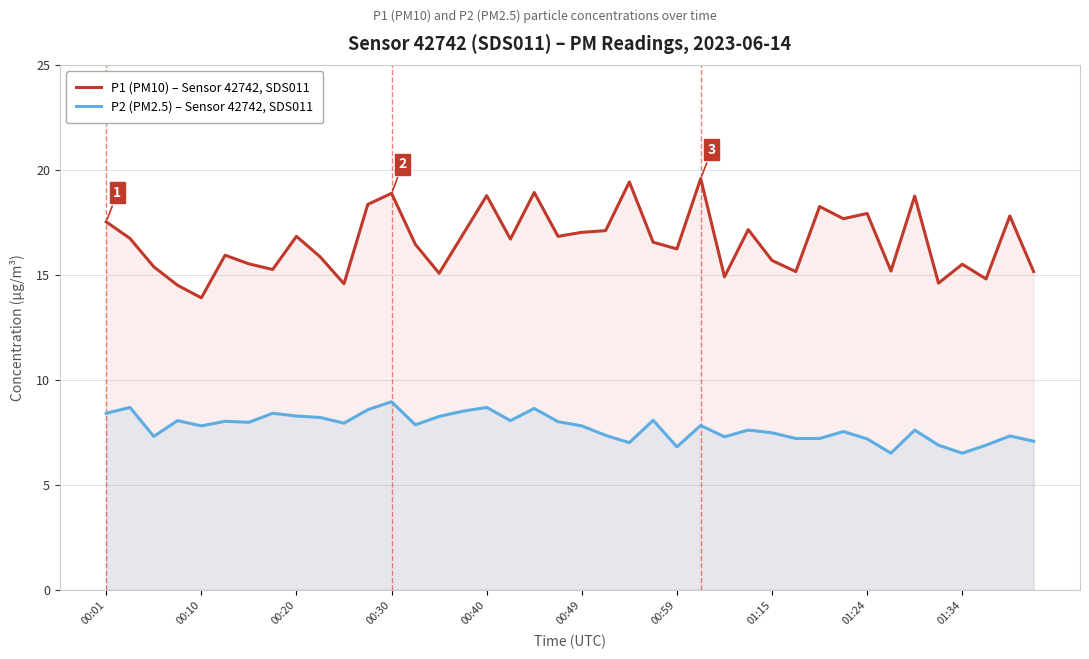

What is the difference between the highest and lowest values at 35?

7.7